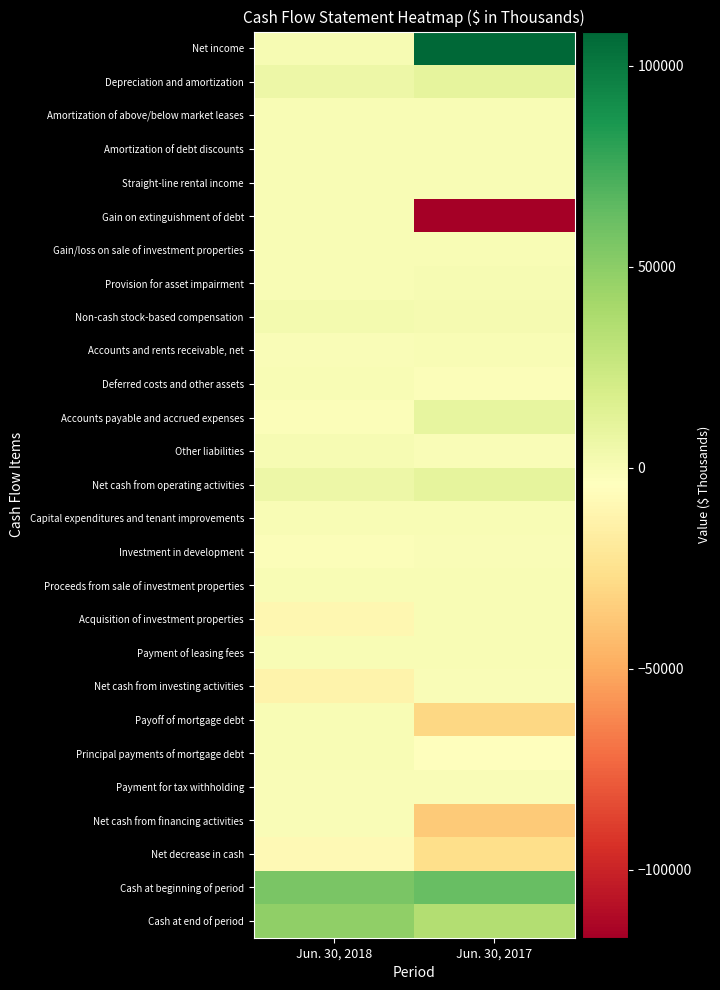

Reading left to right, what are all the values shown in this chart?

Net income: Jun. 30, 2018=460	Jun. 30, 2017=108566
Depreciation and amortization: Jun. 30, 2018=6347	Jun. 30, 2017=10516
Amortization of above/below market leases: Jun. 30, 2018=-205	Jun. 30, 2017=-209
Amortization of debt discounts: Jun. 30, 2018=42	Jun. 30, 2017=67
Straight-line rental income: Jun. 30, 2018=40	Jun. 30, 2017=88
Gain on extinguishment of debt: Jun. 30, 2018=0	Jun. 30, 2017=-116900
Gain/loss on sale of investment properties: Jun. 30, 2018=-25	Jun. 30, 2017=3
Provision for asset impairment: Jun. 30, 2018=0	Jun. 30, 2017=712
Non-cash stock-based compensation: Jun. 30, 2018=2053	Jun. 30, 2017=1438
Accounts and rents receivable, net: Jun. 30, 2018=-1170	Jun. 30, 2017=41
Deferred costs and other assets: Jun. 30, 2018=-509	Jun. 30, 2017=-1818
Accounts payable and accrued expenses: Jun. 30, 2018=-1692	Jun. 30, 2017=9070
Other liabilities: Jun. 30, 2018=347	Jun. 30, 2017=-932
Net cash from operating activities: Jun. 30, 2018=5688	Jun. 30, 2017=10642
Capital expenditures and tenant improvements: Jun. 30, 2018=-612	Jun. 30, 2017=-480
Investment in development: Jun. 30, 2018=-1760	Jun. 30, 2017=-796
Proceeds from sale of investment properties: Jun. 30, 2018=60	Jun. 30, 2017=0
Acquisition of investment properties: Jun. 30, 2018=-9660	Jun. 30, 2017=0
Payment of leasing fees: Jun. 30, 2018=-380	Jun. 30, 2017=-187
Net cash from investing activities: Jun. 30, 2018=-12352	Jun. 30, 2017=-1463
Payoff of mortgage debt: Jun. 30, 2018=0	Jun. 30, 2017=-30273
Principal payments of mortgage debt: Jun. 30, 2018=-540	Jun. 30, 2017=-4933
Payment for tax withholding: Jun. 30, 2018=-876	Jun. 30, 2017=-994
Net cash from financing activities: Jun. 30, 2018=-1416	Jun. 30, 2017=-36200
Net decrease in cash: Jun. 30, 2018=-8080	Jun. 30, 2017=-27021
Cash at beginning of period: Jun. 30, 2018=56007	Jun. 30, 2017=62118
Cash at end of period: Jun. 30, 2018=47927	Jun. 30, 2017=35097